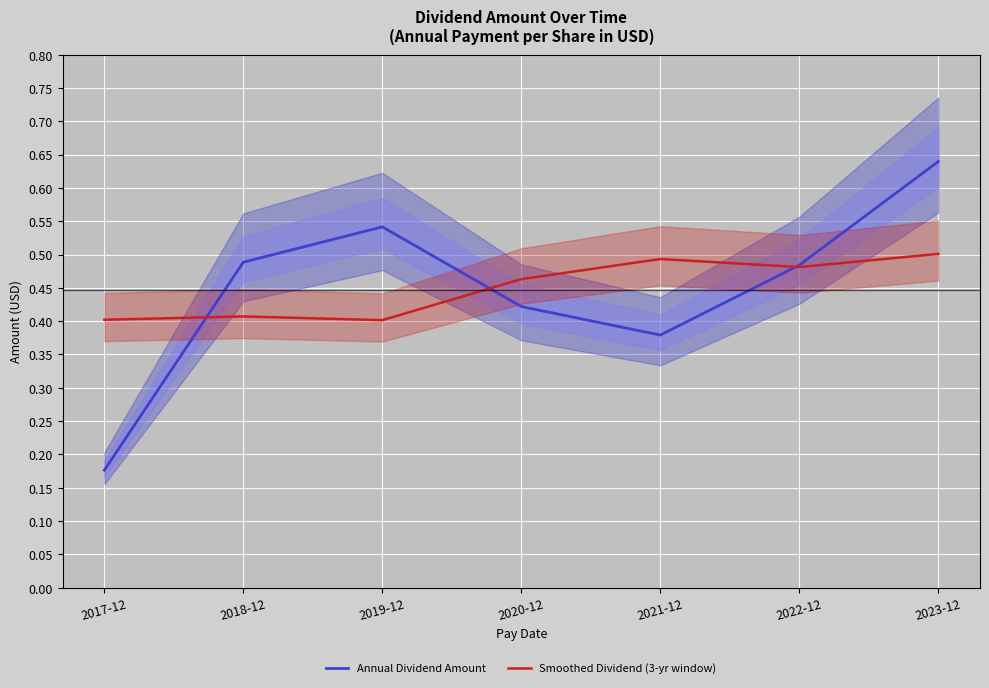

At how many categories does at least one series exceed 0?

7